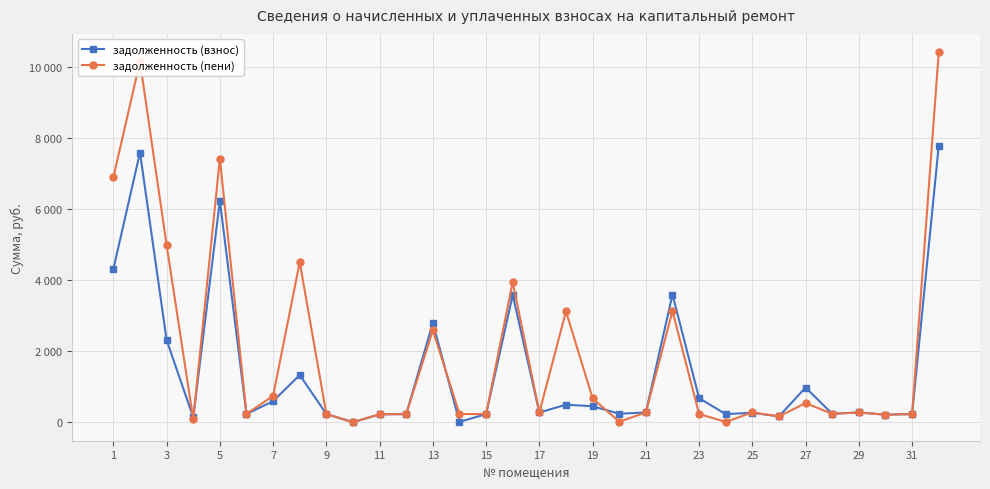

Is this an area chart (filled region under the line)?

No